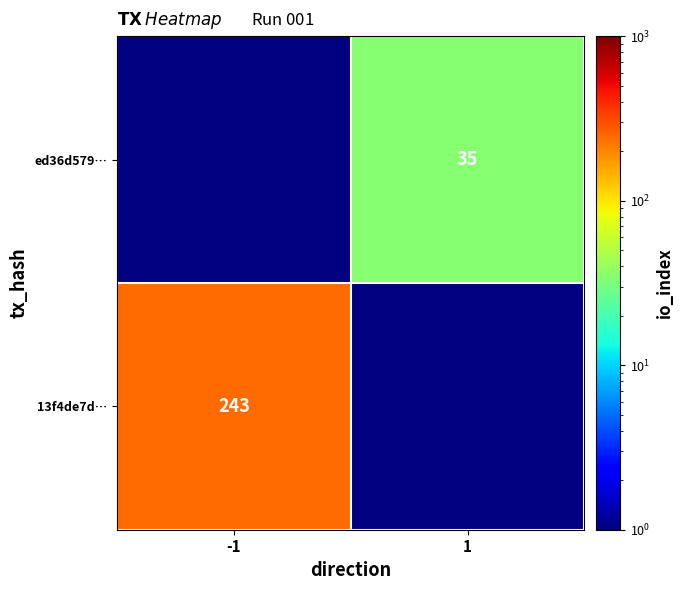

The 13f4de7d… series shows 419 at -1. True or false?

False